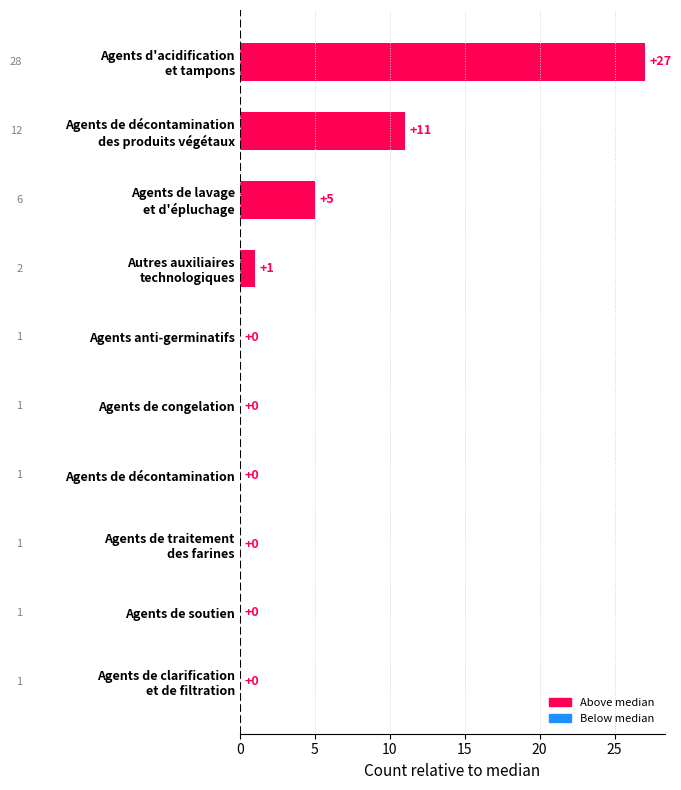

What is the sum of all values?

44